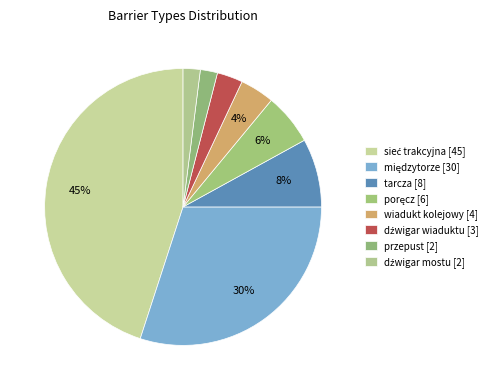

What percentage is the sieć trakcyjna slice, to the nearest percent?

45%